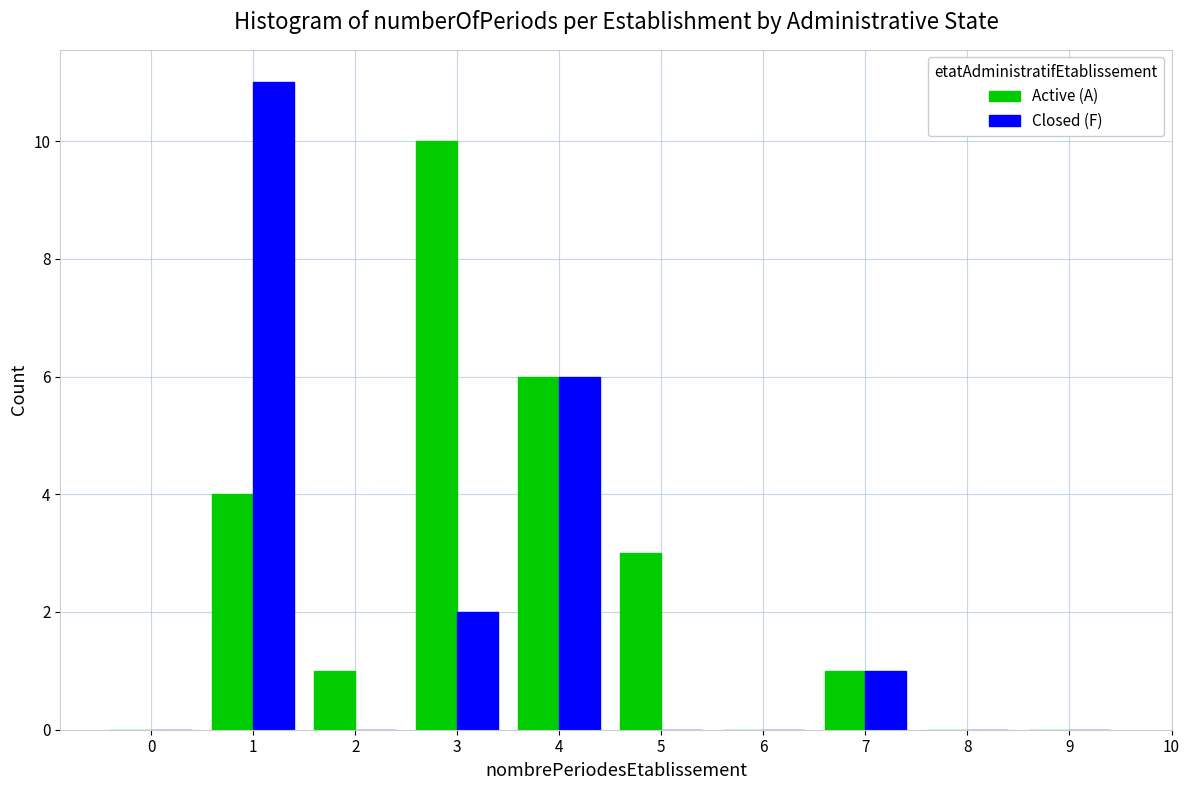

Reading right to left, what are all the values shown in this chart?

Active (A): 9=0	8=0	7=1	6=0	5=3	4=6	3=10	2=1	1=4	0=0
Closed (F): 9=0	8=0	7=1	6=0	5=0	4=6	3=2	2=0	1=11	0=0